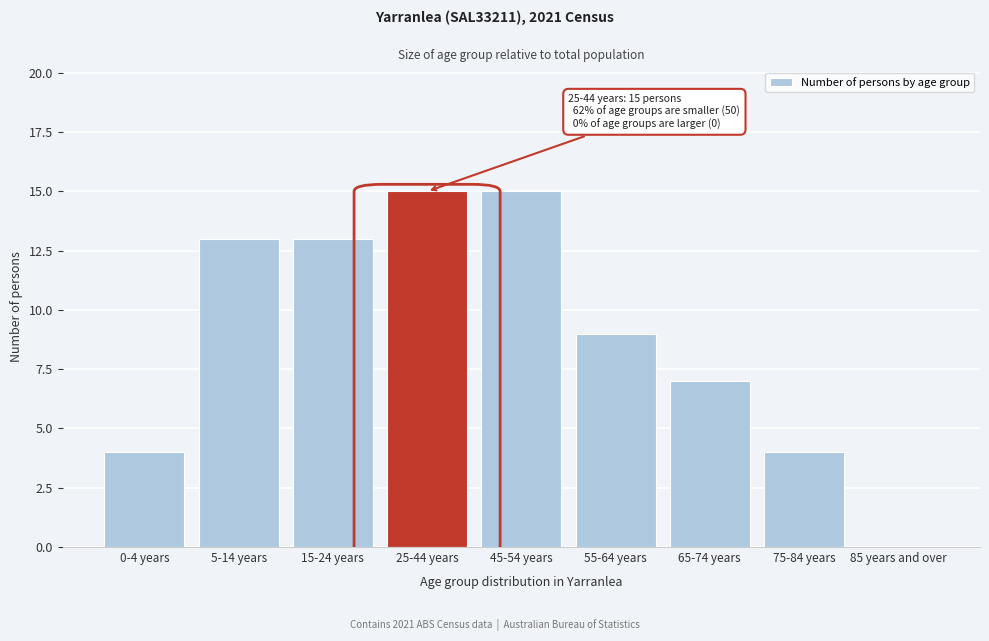

Reading left to right, list all the values displayed in this chart.

0-4 years=4	5-14 years=13	15-24 years=13	25-44 years=15	45-54 years=15	55-64 years=9	65-74 years=7	75-84 years=4	85 years and over=0